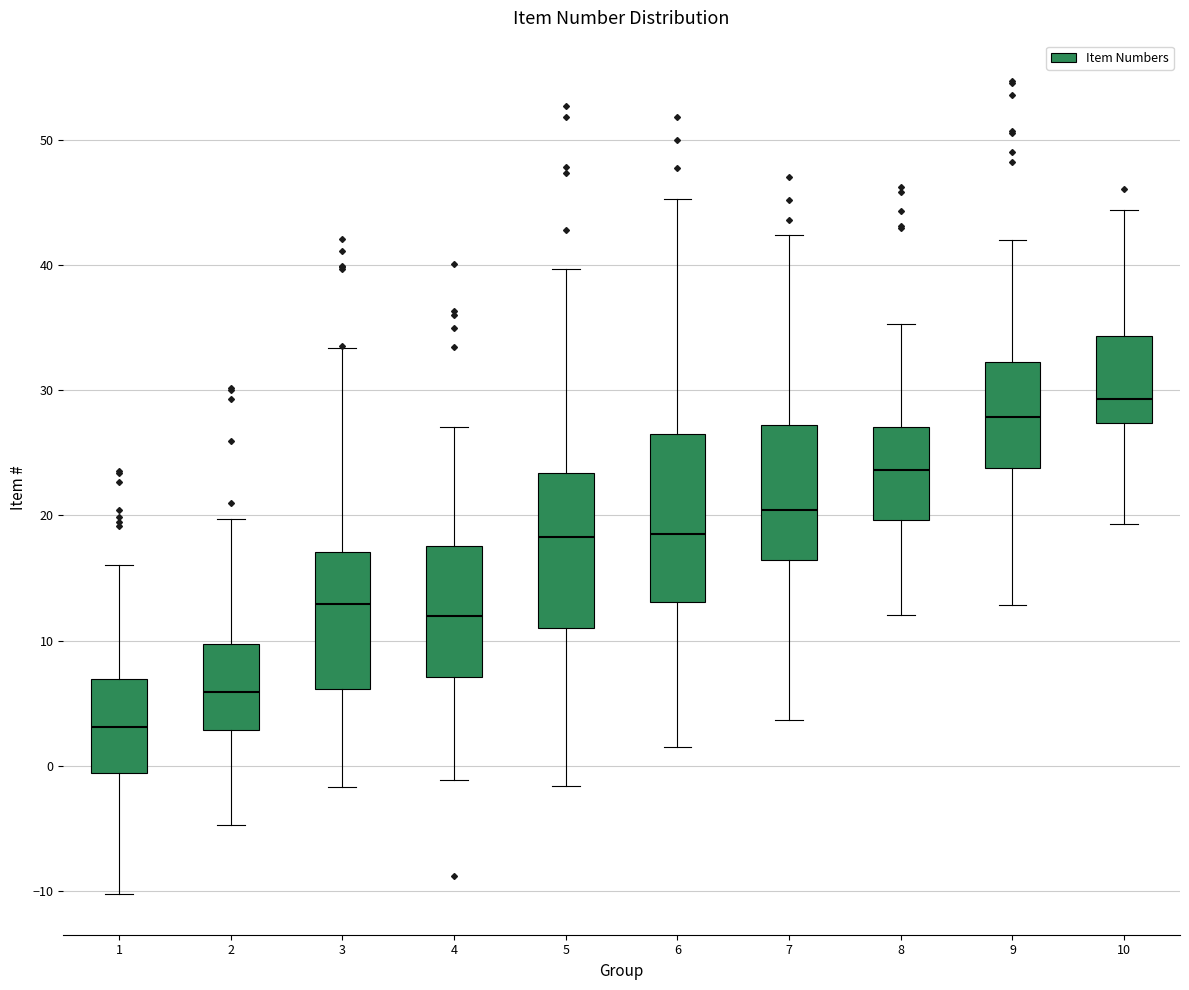

Reading left to right, transcribe this box plot: for each box, give where its median line is, the range the box spans, and where its two whiskers end, as read against the y-axis. The values are not printed on the chart, so give them approximately, as read against the axis.

1: median 3, box -1 to 7, whiskers -10 to 16
2: median 6, box 3 to 10, whiskers -5 to 20
3: median 13, box 6 to 17, whiskers -2 to 33
4: median 12, box 7 to 18, whiskers -1 to 27
5: median 18, box 11 to 23, whiskers -2 to 40
6: median 19, box 13 to 26, whiskers 2 to 45
7: median 20, box 16 to 27, whiskers 4 to 42
8: median 24, box 20 to 27, whiskers 12 to 35
9: median 28, box 24 to 32, whiskers 13 to 42
10: median 29, box 27 to 34, whiskers 19 to 44